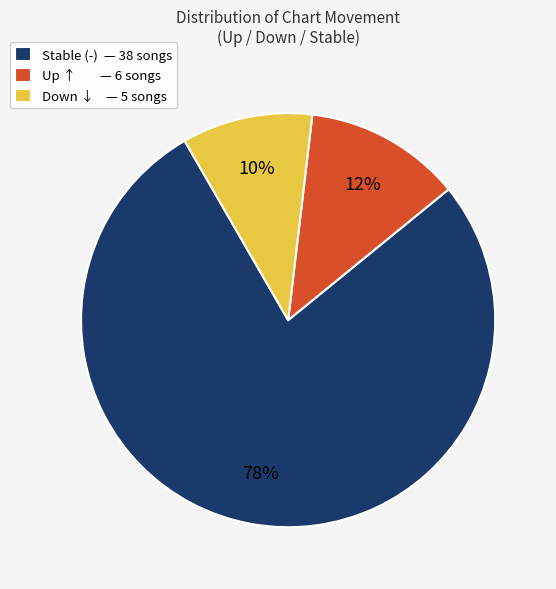

Is it true that Stable (-) — 38 songs is 78% of the pie?

True